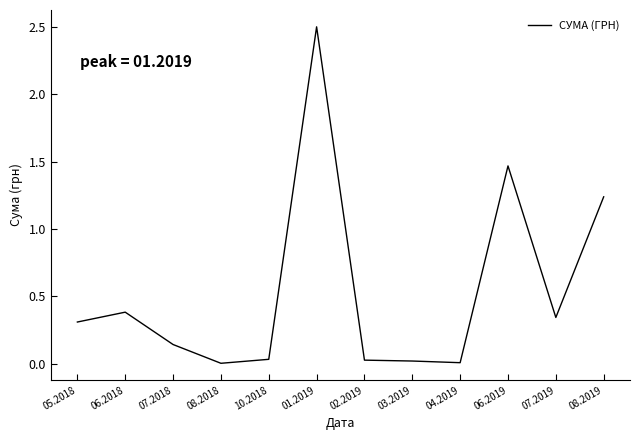

Between 10.2018 and 04.2019, which is larger?

10.2018